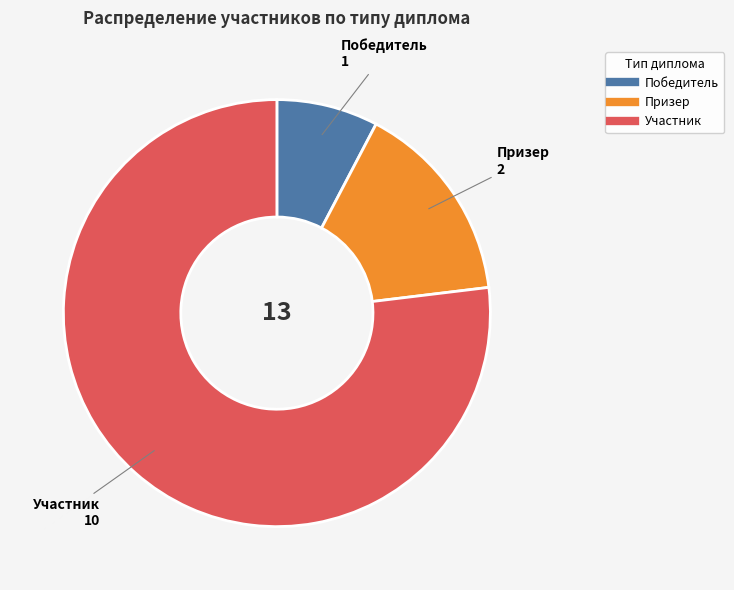

How many slices are in this pie chart?

3